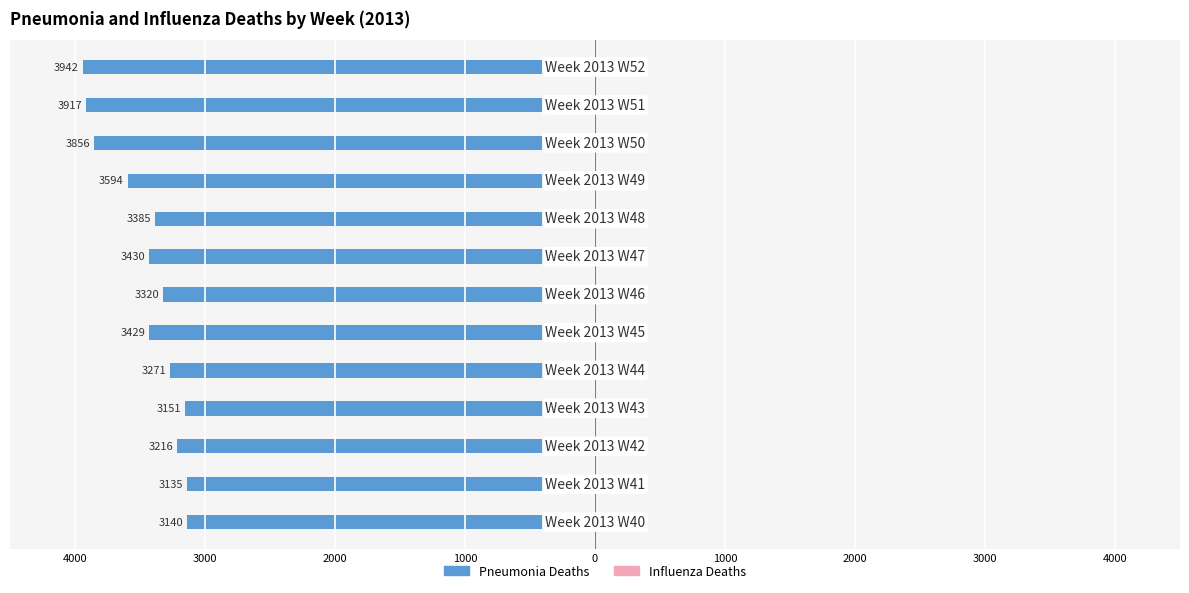

How many groups of bars are there?

13